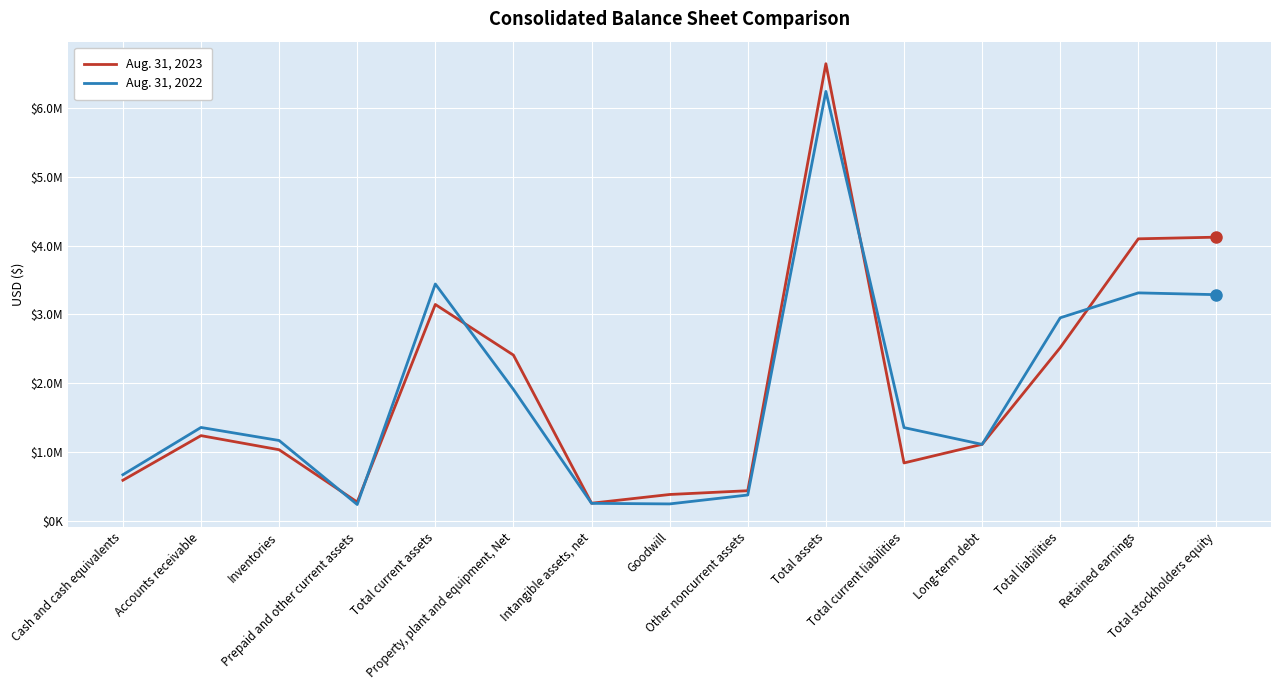

What is the total value across all series at Inventories?

2205278